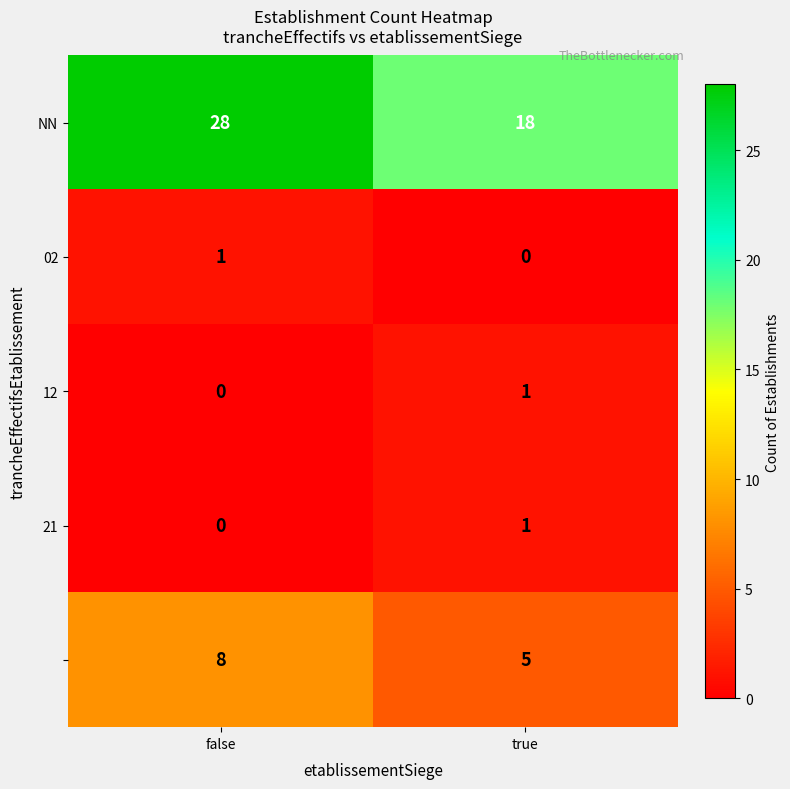

What is the spread (max minus min) of values at true?

18